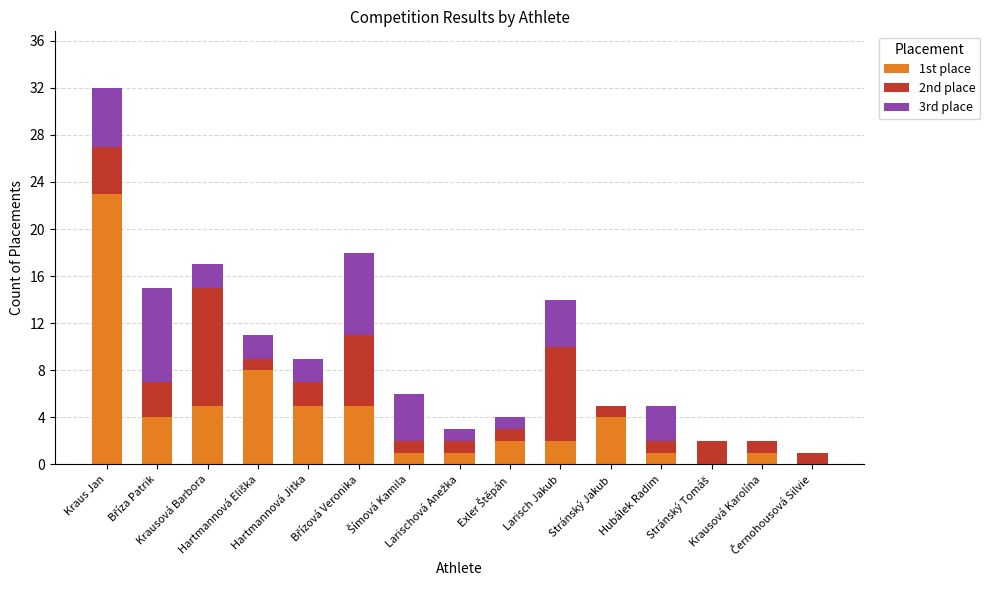

What is the label of the 8th bar from the left?

Larischová Anežka